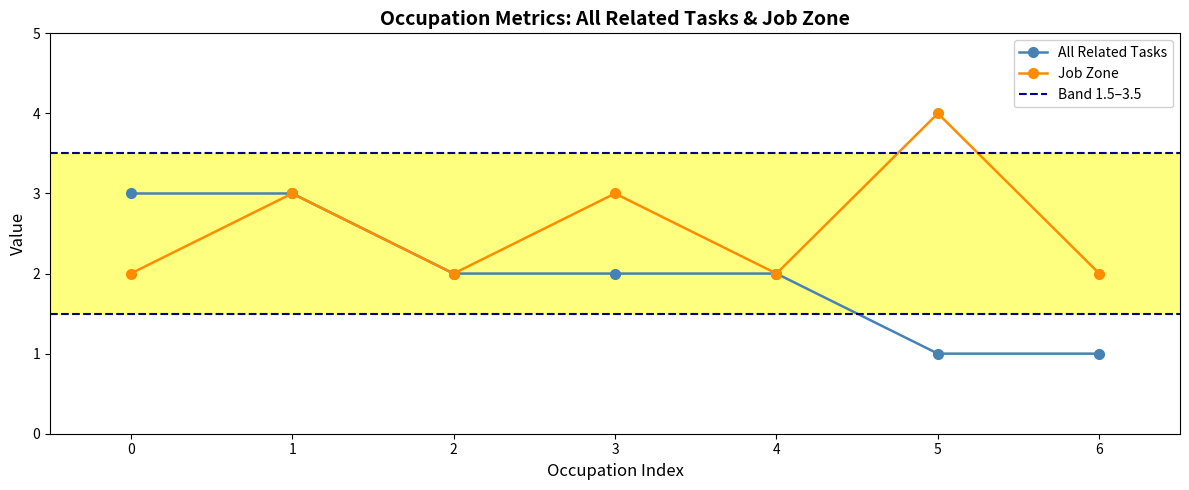

How many lines are shown in the chart?

2